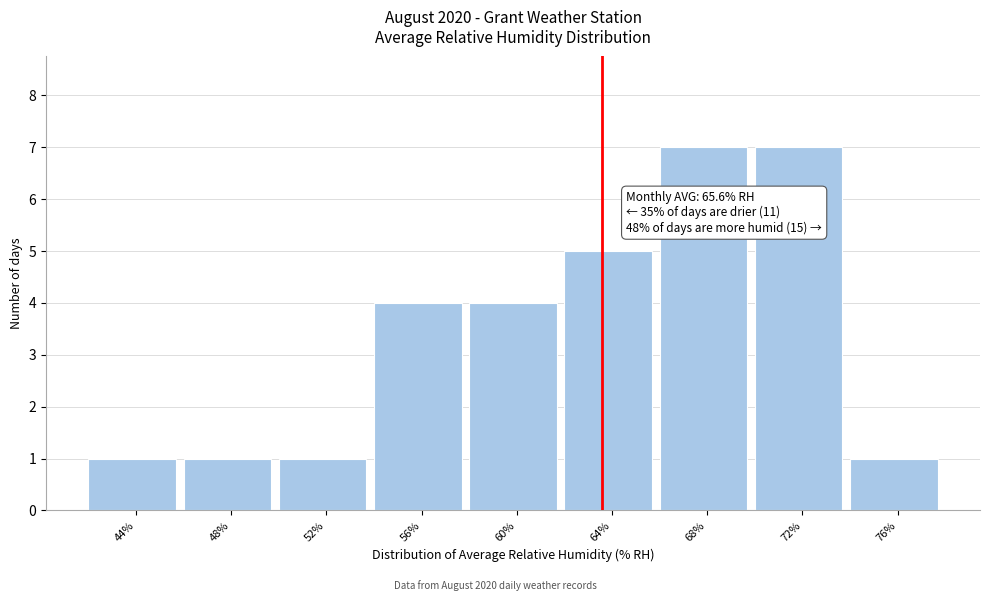

Reading left to right, extract all data points from this chart.

1	1	1	4	4	5	7	7	1